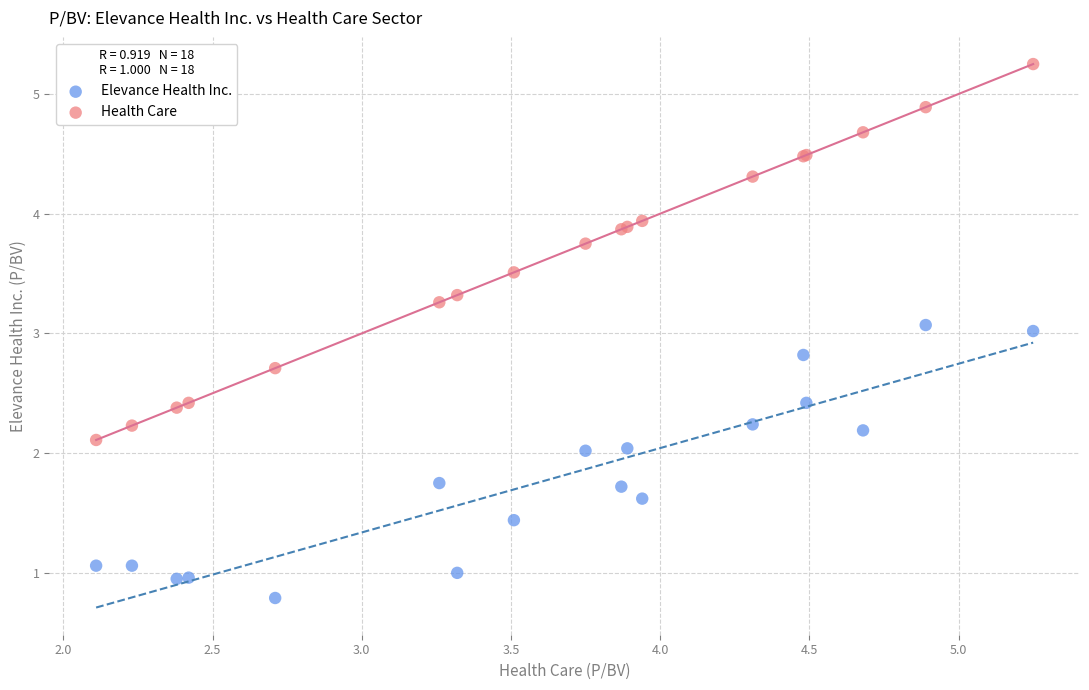

What is the X range (max minus min) for the scatter plot?

3.1